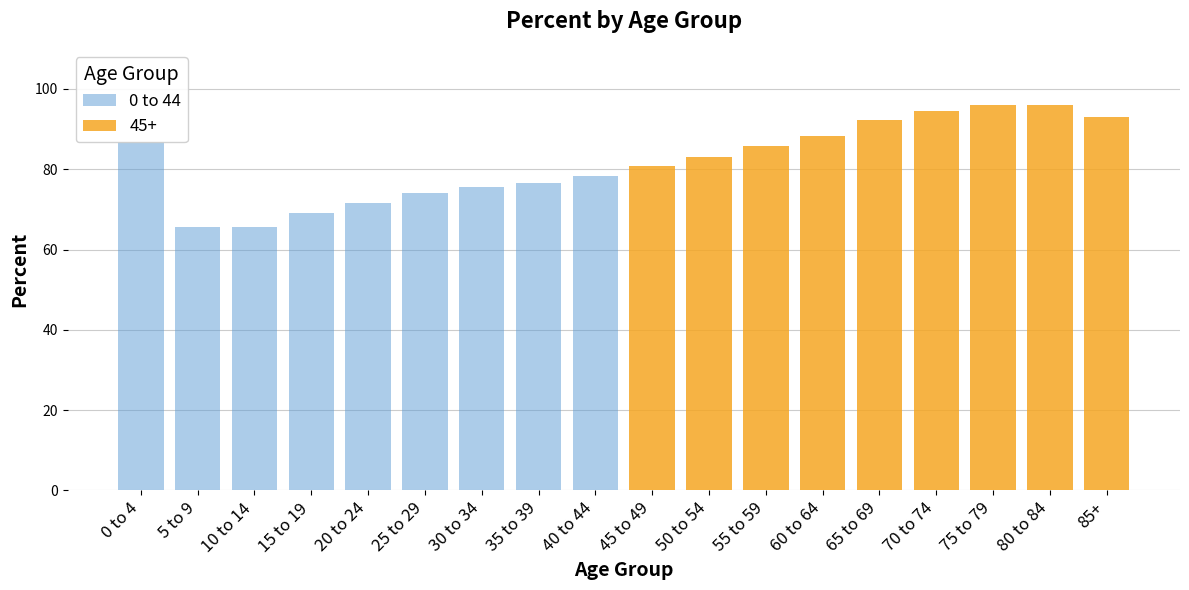

What is the approximate value at 0 to 4?

86.7